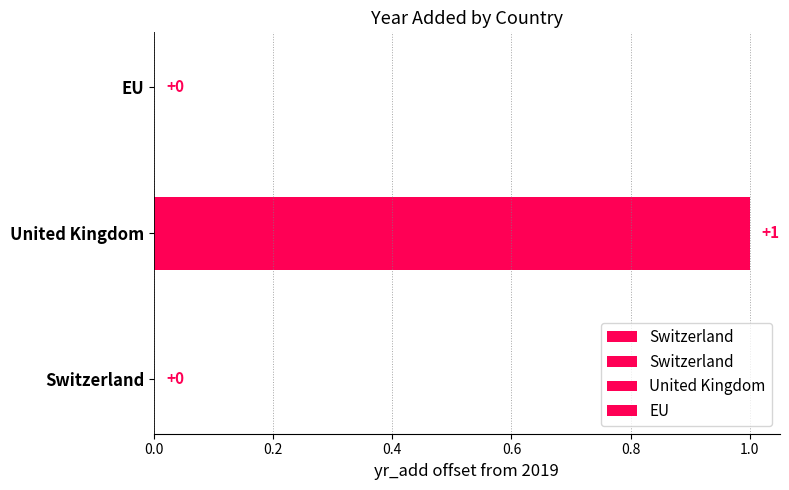

Between United Kingdom and EU, which is larger?

United Kingdom